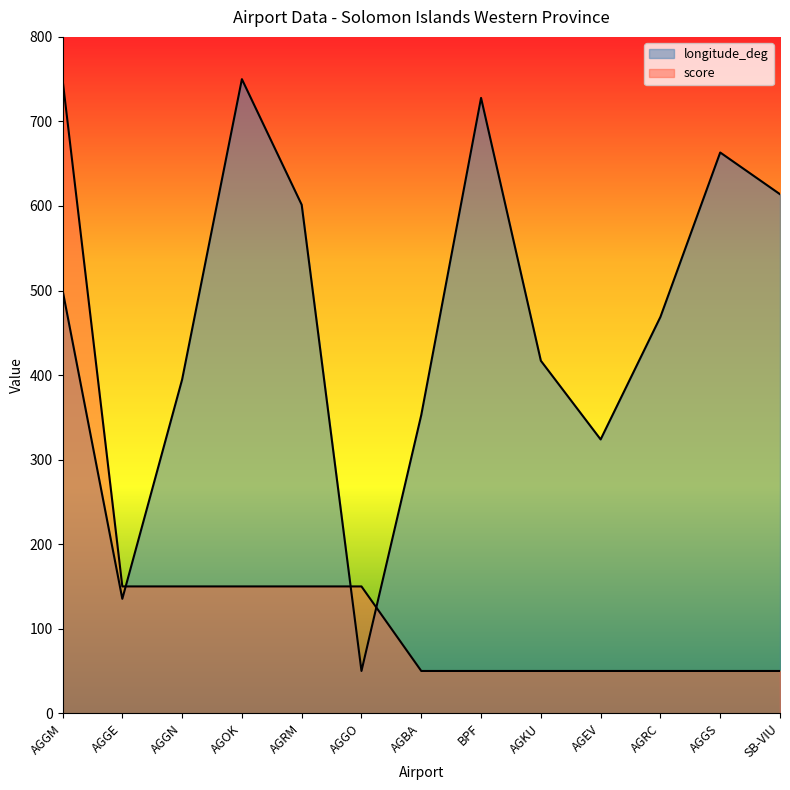

What is the approximate value of longitude_deg at AGOK?

750.0